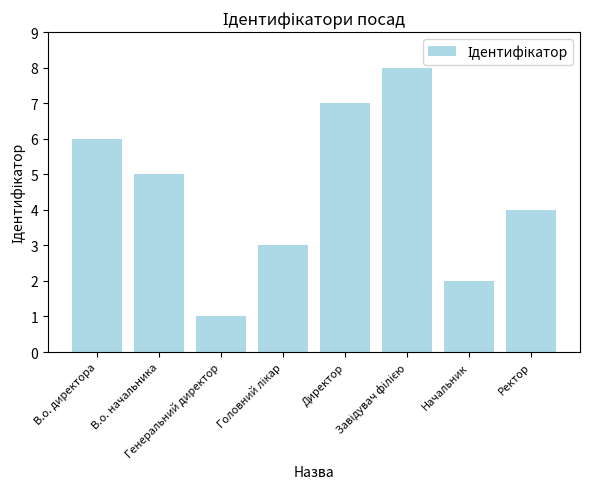

What is the greatest value displayed?

8